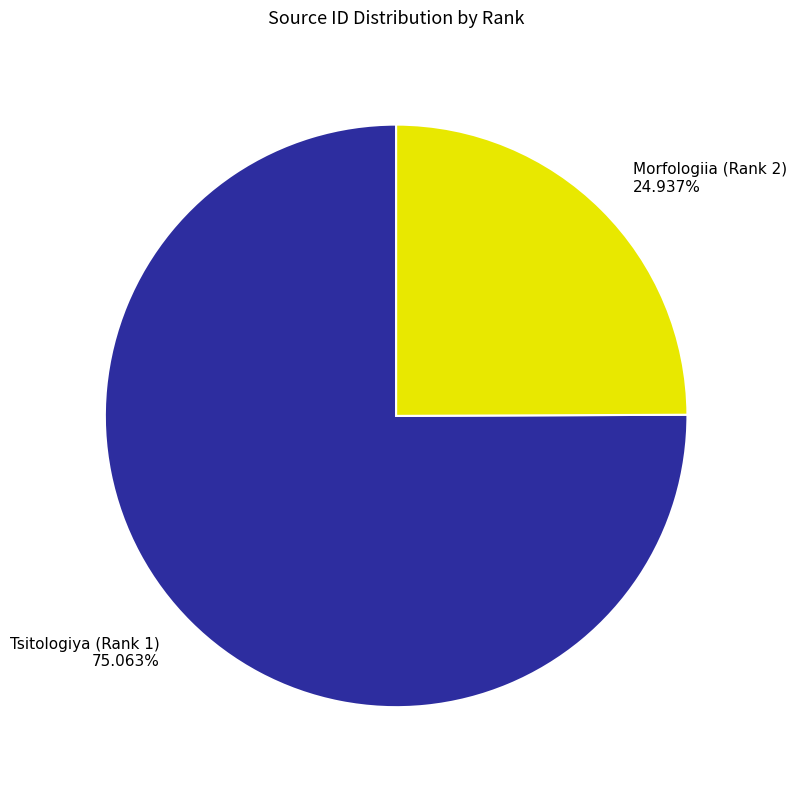

Count the number of slices in the pie.

2